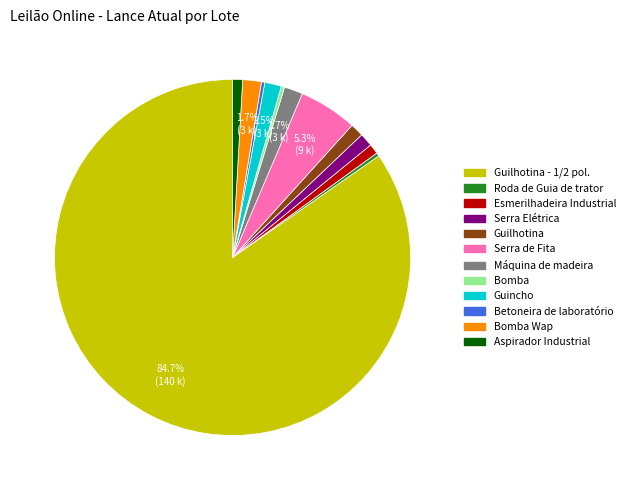

Is there any slice that represents more than half of the pie?

Yes